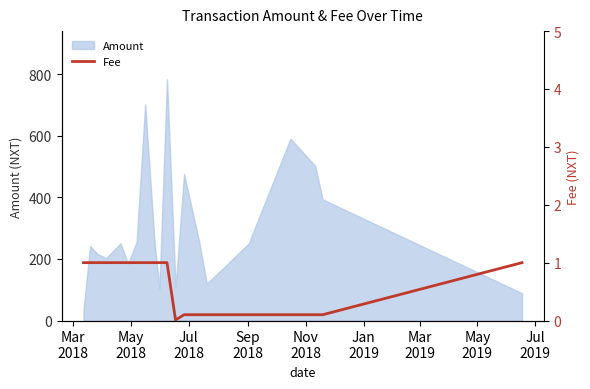

What is the minimum value for Amount?

33.3